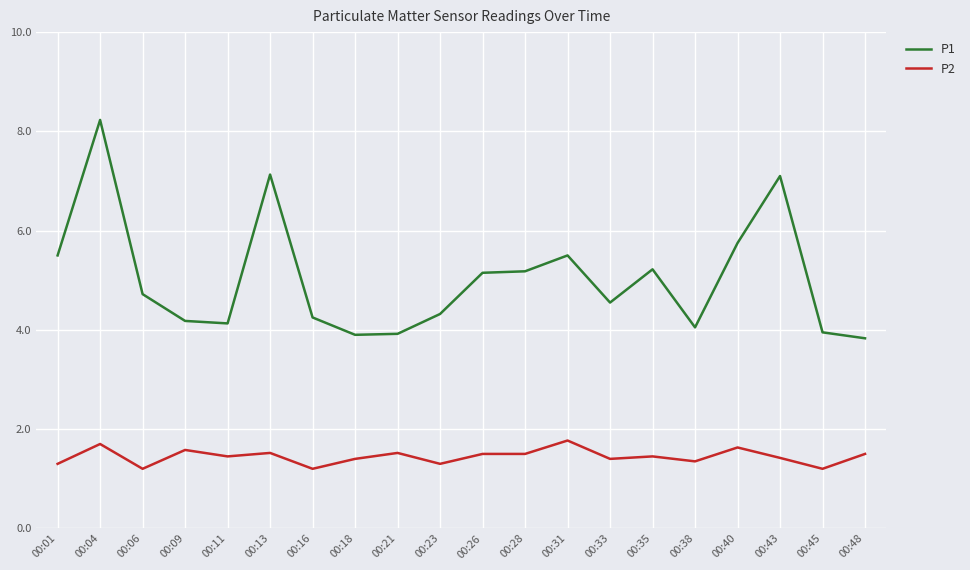

What is the sum of the P1 values at 00:06 and 00:26?

9.9